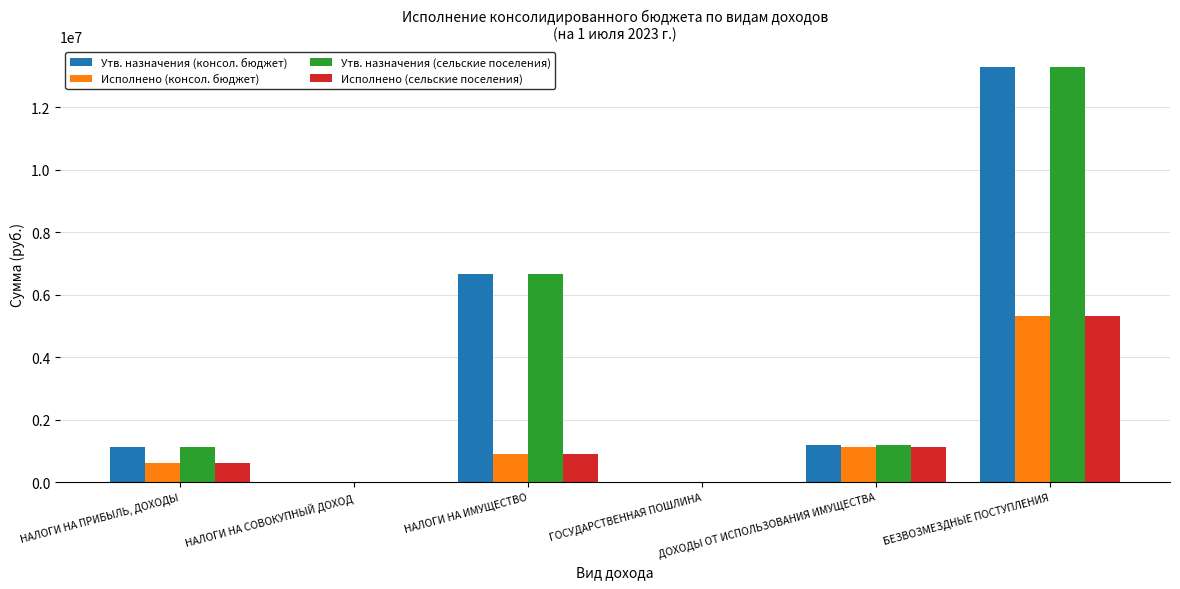

What is the maximum value shown in the chart?

13275541.1